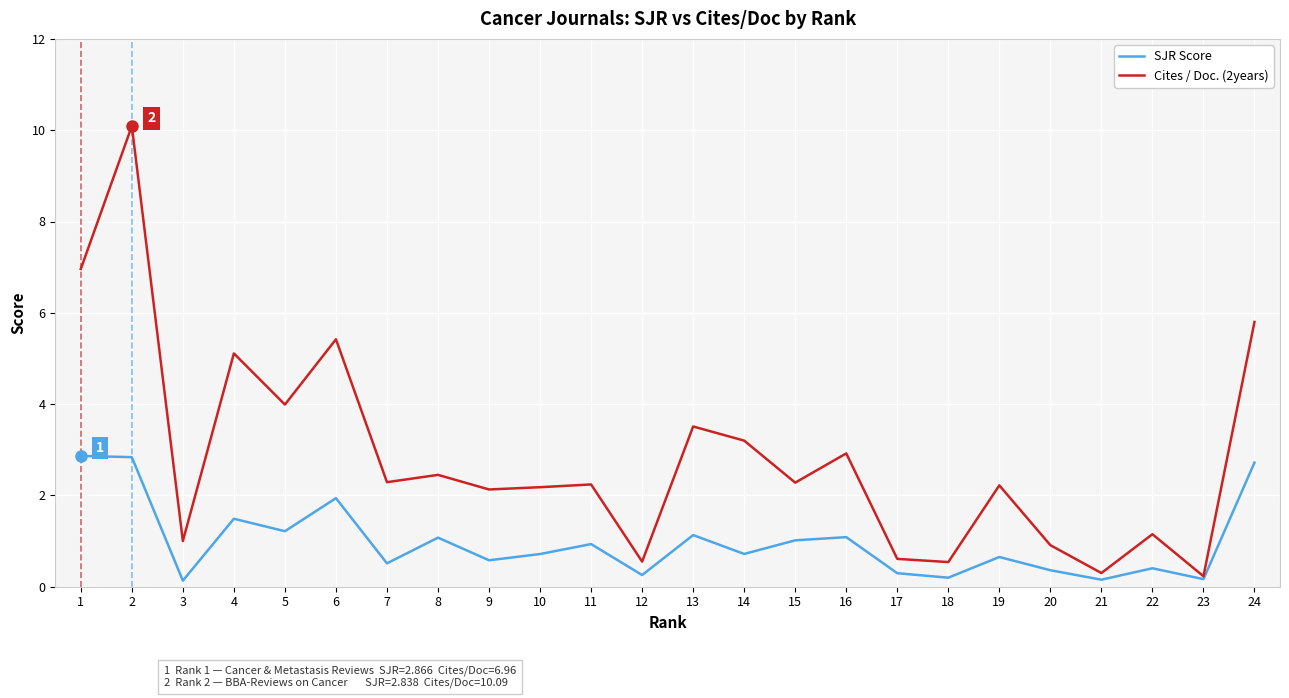

At which category is the sum across all series the highest?

2